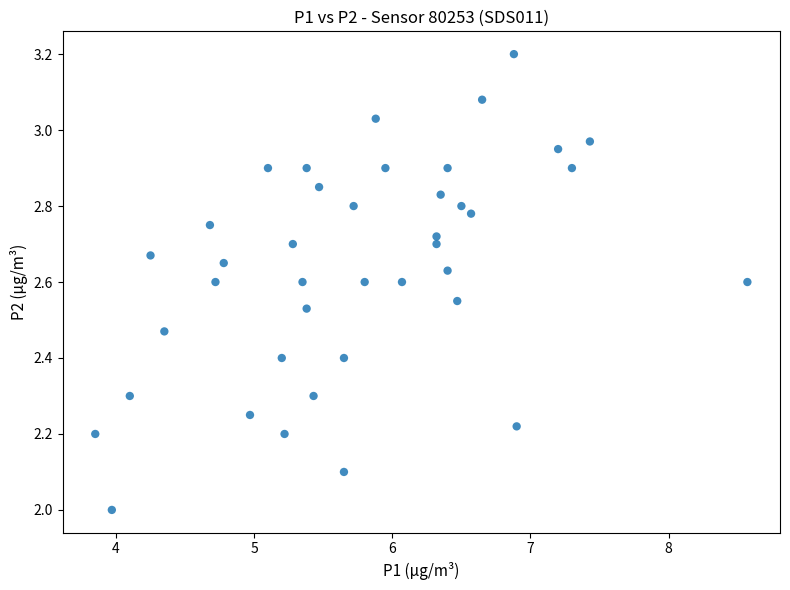

What is the range of X values (max minus min)?

4.7